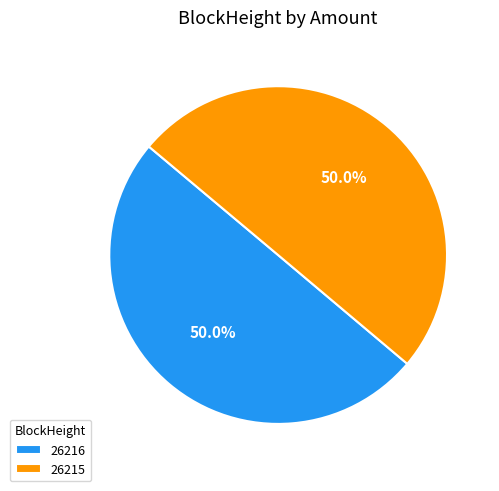

Approximately how many times larger is the value at 26216 compared to 26215?

1.0